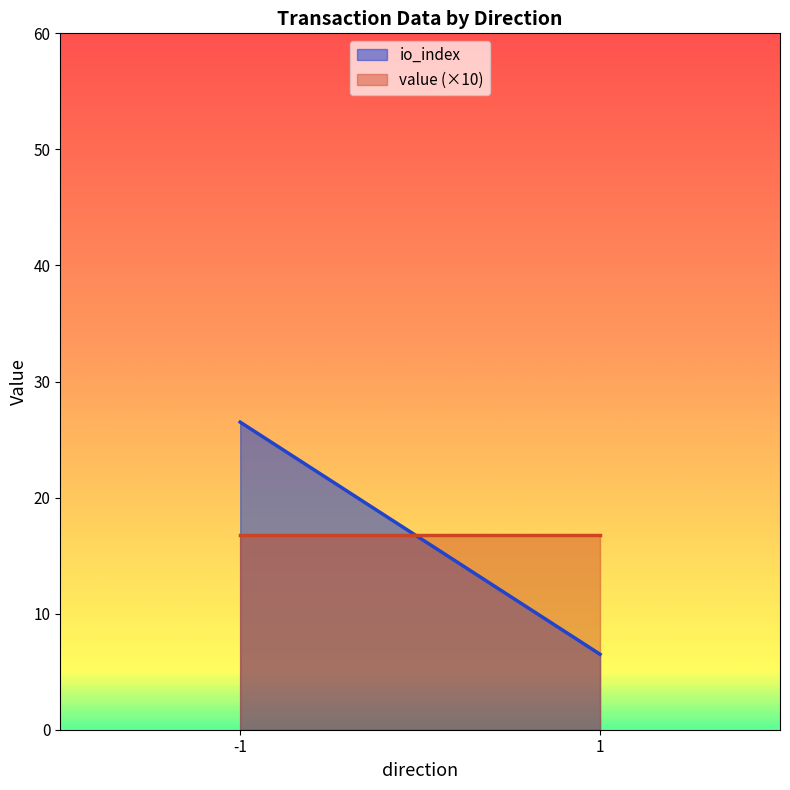

Read the io_index value at -1.

26.5